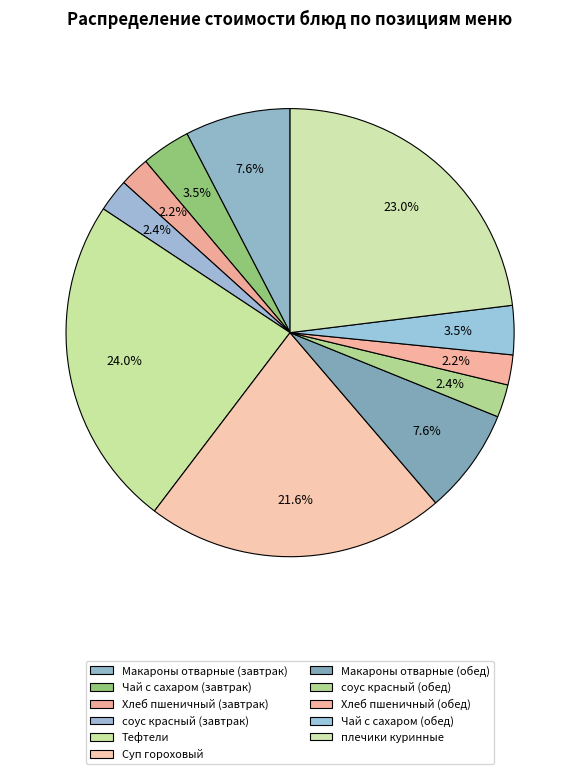

How many slices are in this pie chart?

11